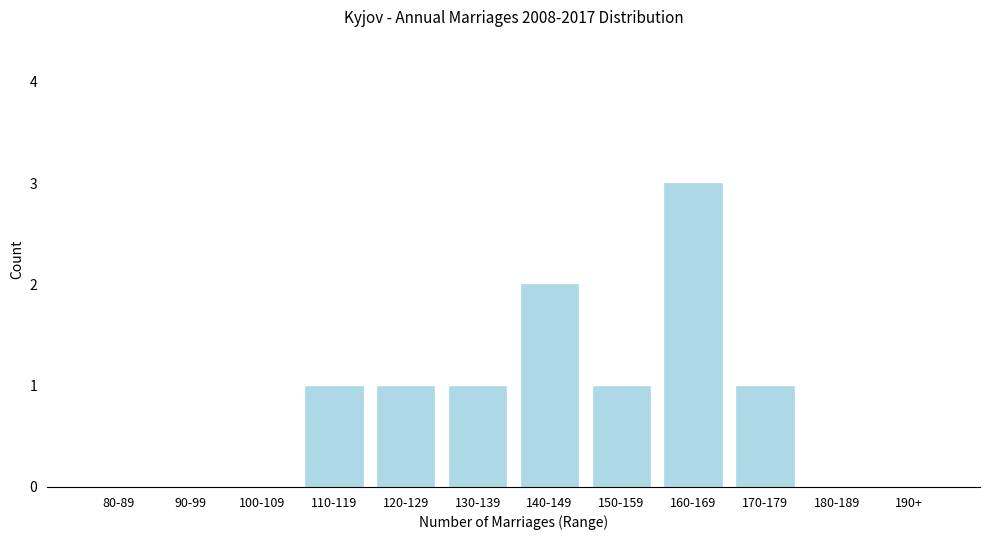

Reading left to right, list all the values displayed in this chart.

80-89=0	90-99=0	100-109=0	110-119=1	120-129=1	130-139=1	140-149=2	150-159=1	160-169=3	170-179=1	180-189=0	190+=0